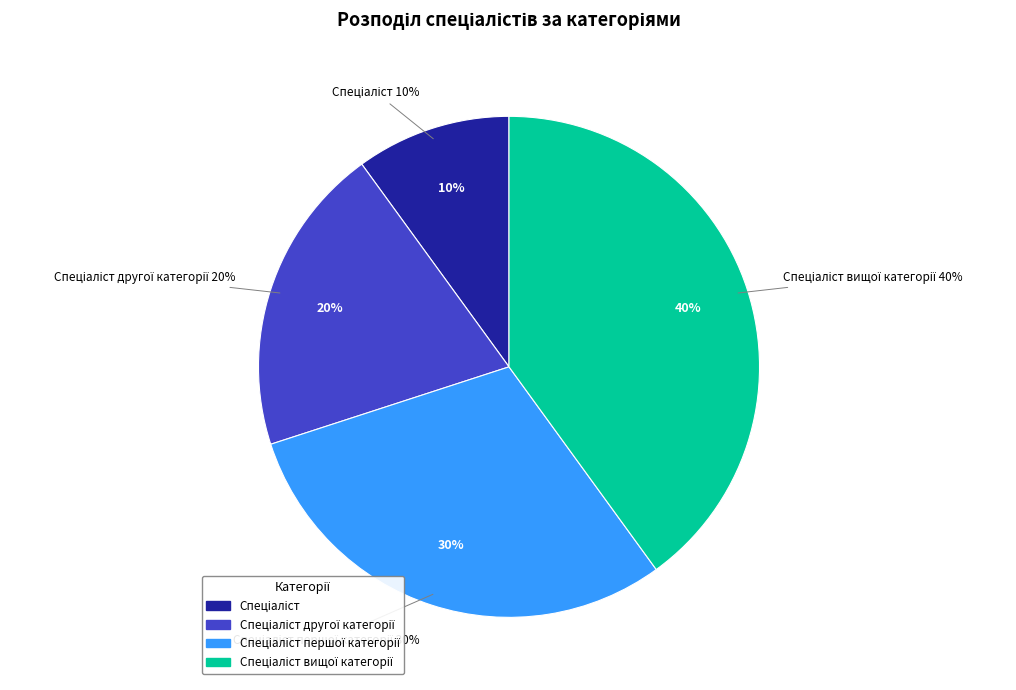

Rank the categories by value from highest to lowest.

Спеціаліст вищої категорії, Спеціаліст першої категорії, Спеціаліст другої категорії, Спеціаліст